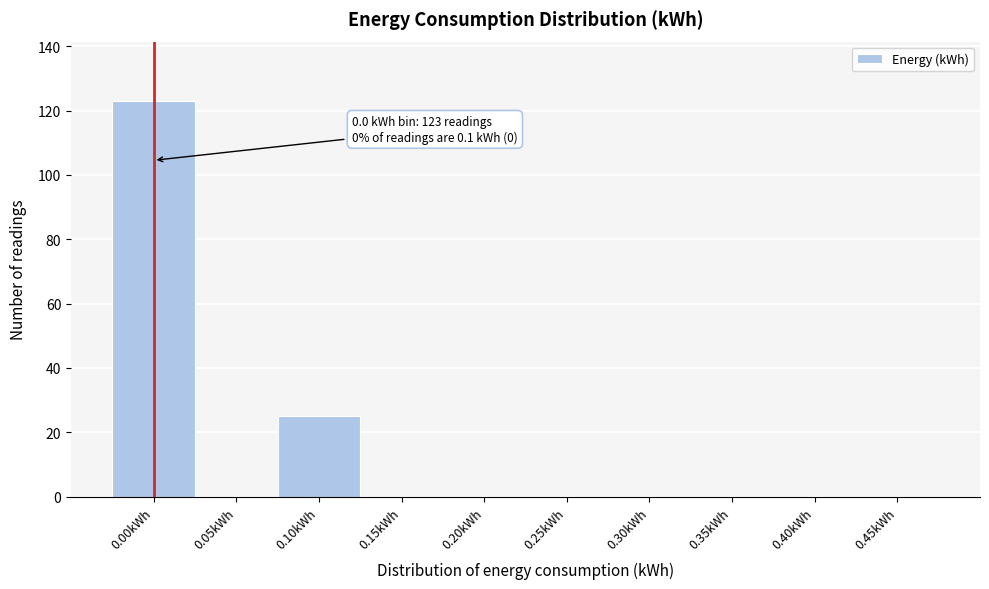

Reading left to right, list all the values displayed in this chart.

0.00kWh=123	0.05kWh=0	0.10kWh=25	0.15kWh=0	0.20kWh=0	0.25kWh=0	0.30kWh=0	0.35kWh=0	0.40kWh=0	0.45kWh=0